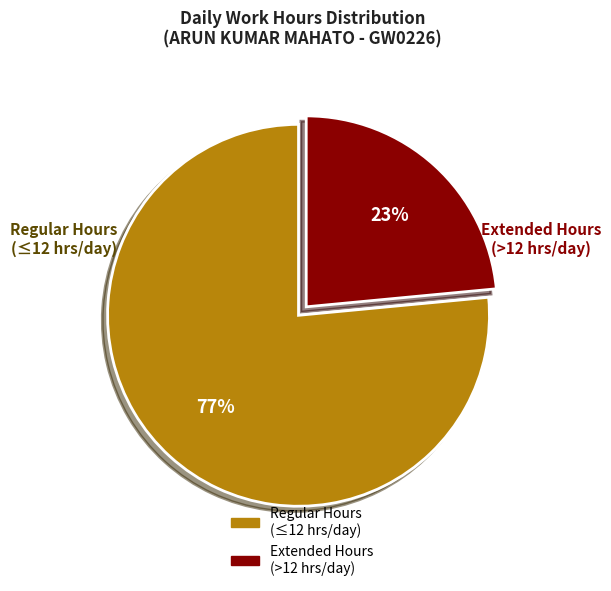

Does any single category account for the majority?

Yes